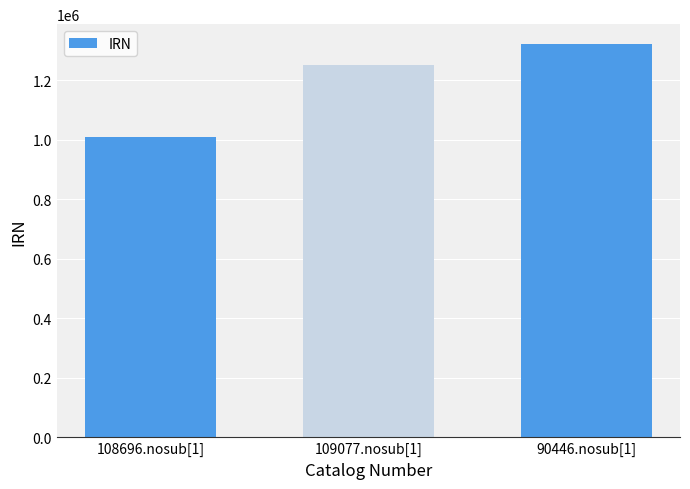

How many series are shown in this chart?

1